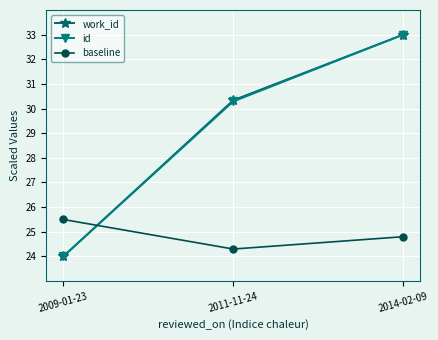

Count the baseline values in the range 24 to 25.

2